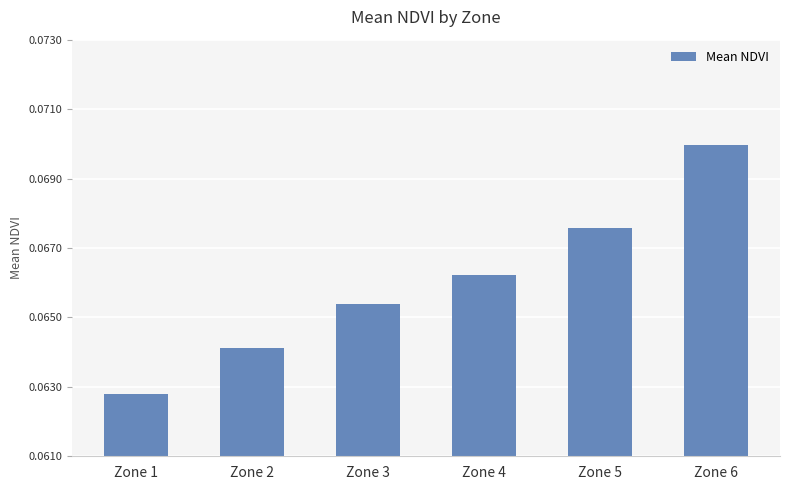

How many values are between 0 and 1?

6